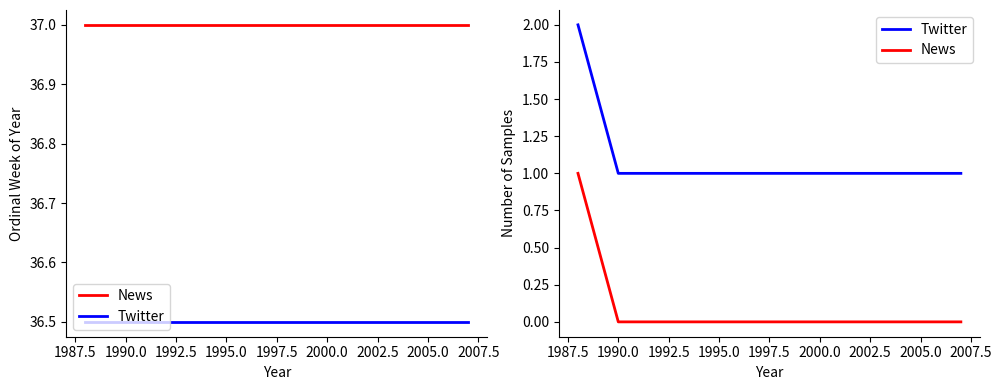

True or false: Twitter has more than 1 interior local peaks.

False